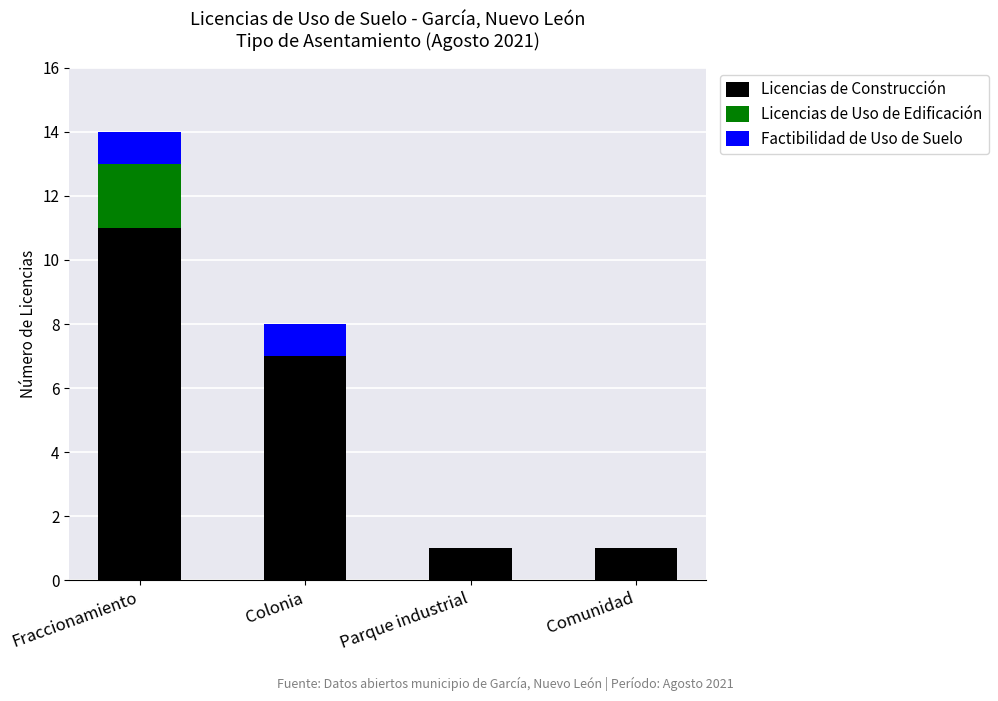

What is the total value across all series at Fraccionamiento?

14